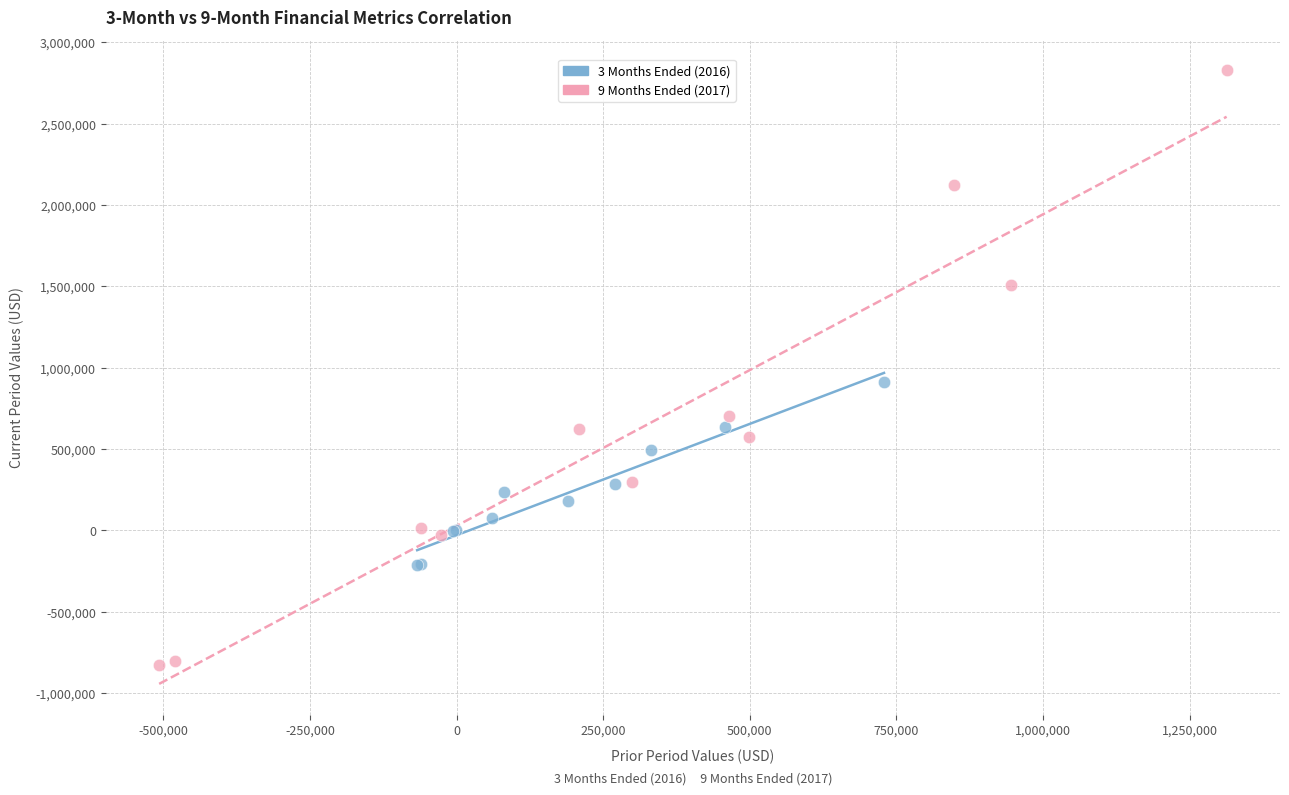

Which series reaches the minimum Y coordinate?

9 Months Ended (2017)